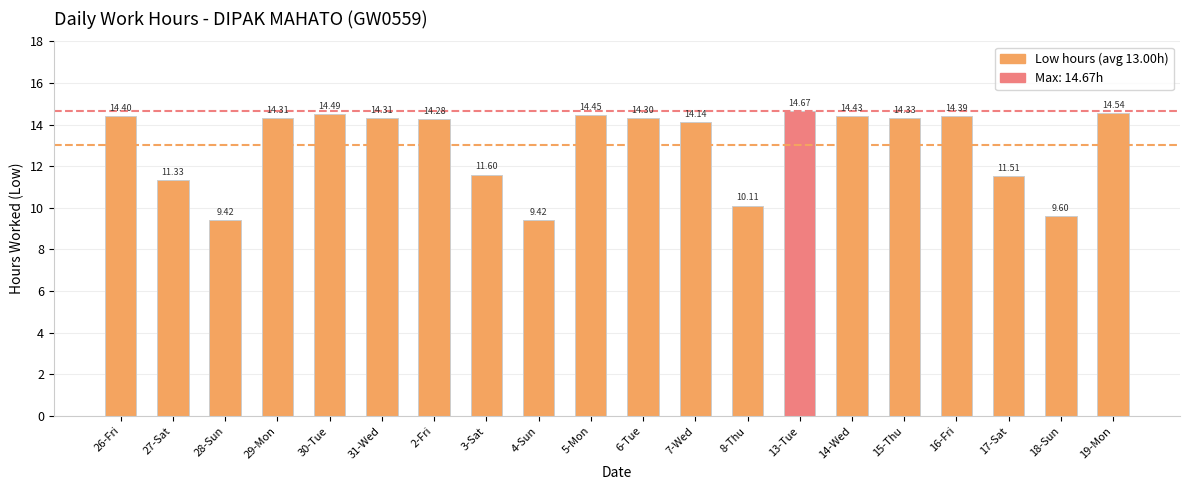

What is the smallest value displayed?

9.4